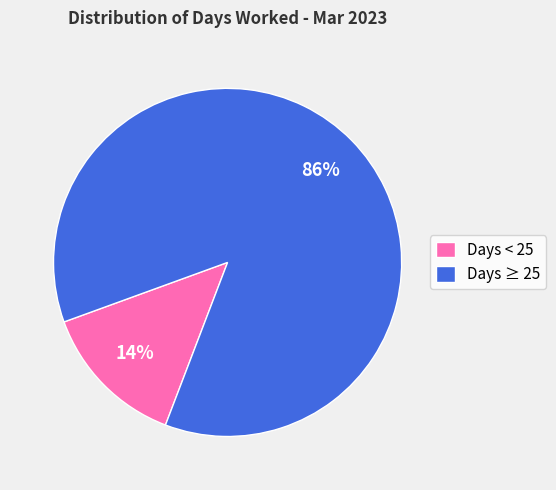

To the nearest percent, what percentage of the pie is Days ≥ 25?

86%